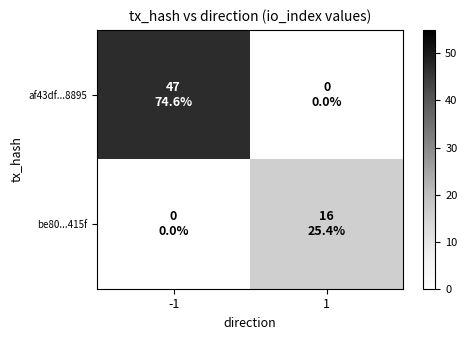

At which category is the sum across all series the highest?

-1